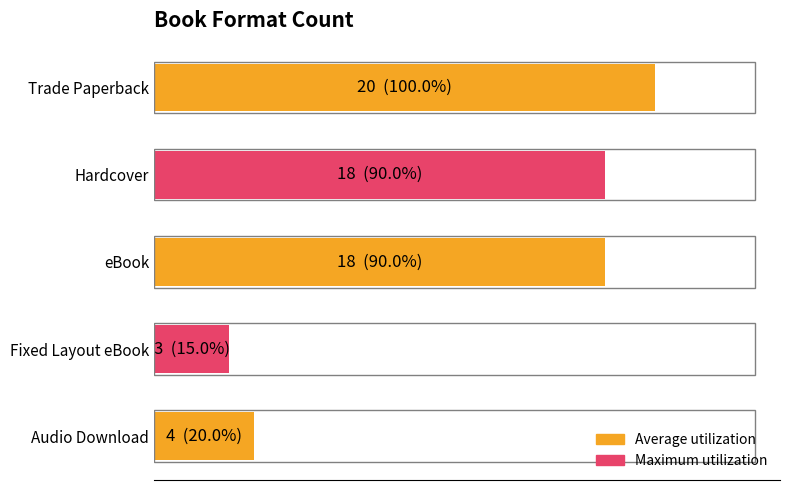

What is the difference between the maximum and minimum values?

17